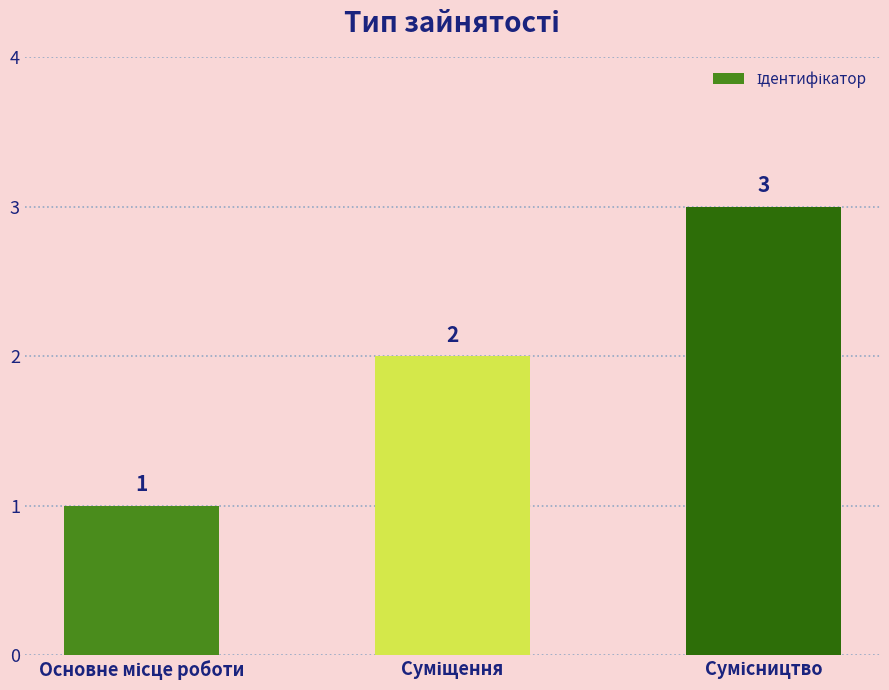

Count the values in the range 1 to 3.

3